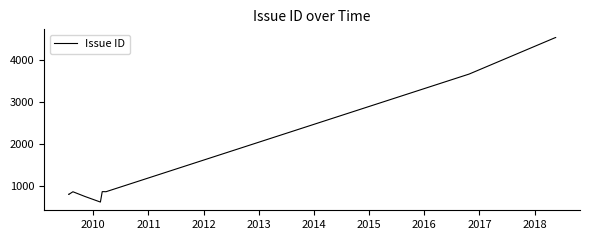

What is the minimum value shown in the chart?

631